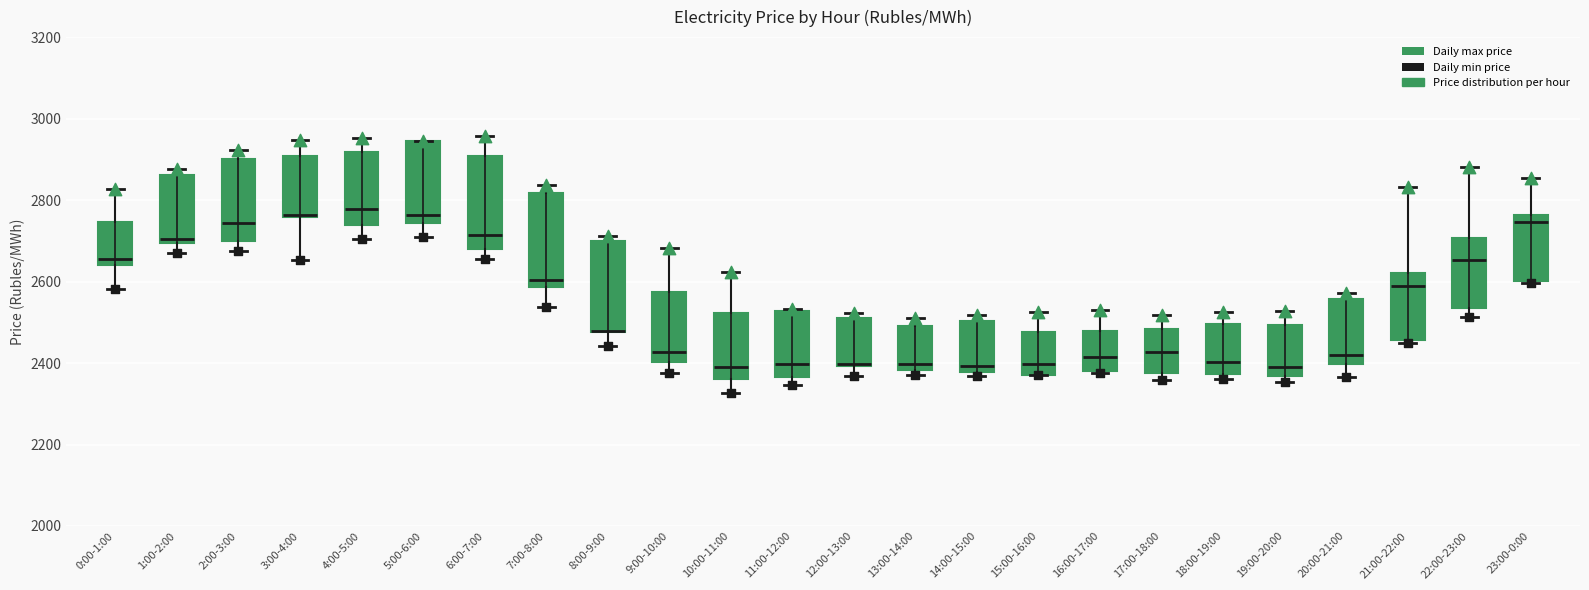

Reading left to right, transcribe this box plot: for each box, give where its median line is, the range the box spans, and where its two whiskers end, as read against the y-axis. The values are not printed on the chart, so give them approximately, as read against the axis.

0:00-1:00: median 2660, box 2640 to 2740, whiskers 2580 to 2820
1:00-2:00: median 2700 (just above the box's lower edge), box 2700 to 2860, whiskers 2680 to 2880
2:00-3:00: median 2740, box 2700 to 2900, whiskers 2680 to 2920
3:00-4:00: median 2760 (drawn on the box's lower edge), box 2760 to 2900, whiskers 2660 to 2940
4:00-5:00: median 2780, box 2740 to 2920, whiskers 2700 to 2960
5:00-6:00: median 2760, box 2740 to 2940, whiskers 2700 to 2940
6:00-7:00: median 2720, box 2680 to 2900, whiskers 2660 to 2960
7:00-8:00: median 2600, box 2580 to 2820, whiskers 2540 to 2840
8:00-9:00: median 2480 (drawn on the box's lower edge), box 2480 to 2700, whiskers 2440 to 2720
9:00-10:00: median 2420, box 2400 to 2580, whiskers 2380 to 2680
10:00-11:00: median 2380, box 2360 to 2520, whiskers 2320 to 2620
11:00-12:00: median 2400, box 2360 to 2520, whiskers 2340 to 2540
12:00-13:00: median 2400, box 2400 to 2500, whiskers 2360 to 2520
13:00-14:00: median 2400, box 2380 to 2500, whiskers 2360 to 2520
14:00-15:00: median 2400, box 2380 to 2500, whiskers 2360 to 2520
15:00-16:00: median 2400, box 2380 to 2480, whiskers 2360 to 2520
16:00-17:00: median 2420, box 2380 to 2480, whiskers 2380 (just below the box's lower edge) to 2540
17:00-18:00: median 2420, box 2380 to 2480, whiskers 2360 to 2520
18:00-19:00: median 2400, box 2380 to 2500, whiskers 2360 to 2520
19:00-20:00: median 2400, box 2360 to 2500, whiskers 2360 (just below the box's lower edge) to 2520
20:00-21:00: median 2420, box 2400 to 2560, whiskers 2360 to 2580
21:00-22:00: median 2580, box 2460 to 2620, whiskers 2440 to 2840
22:00-23:00: median 2660, box 2540 to 2700, whiskers 2520 to 2880
23:00-0:00: median 2740, box 2600 to 2760, whiskers 2600 to 2860